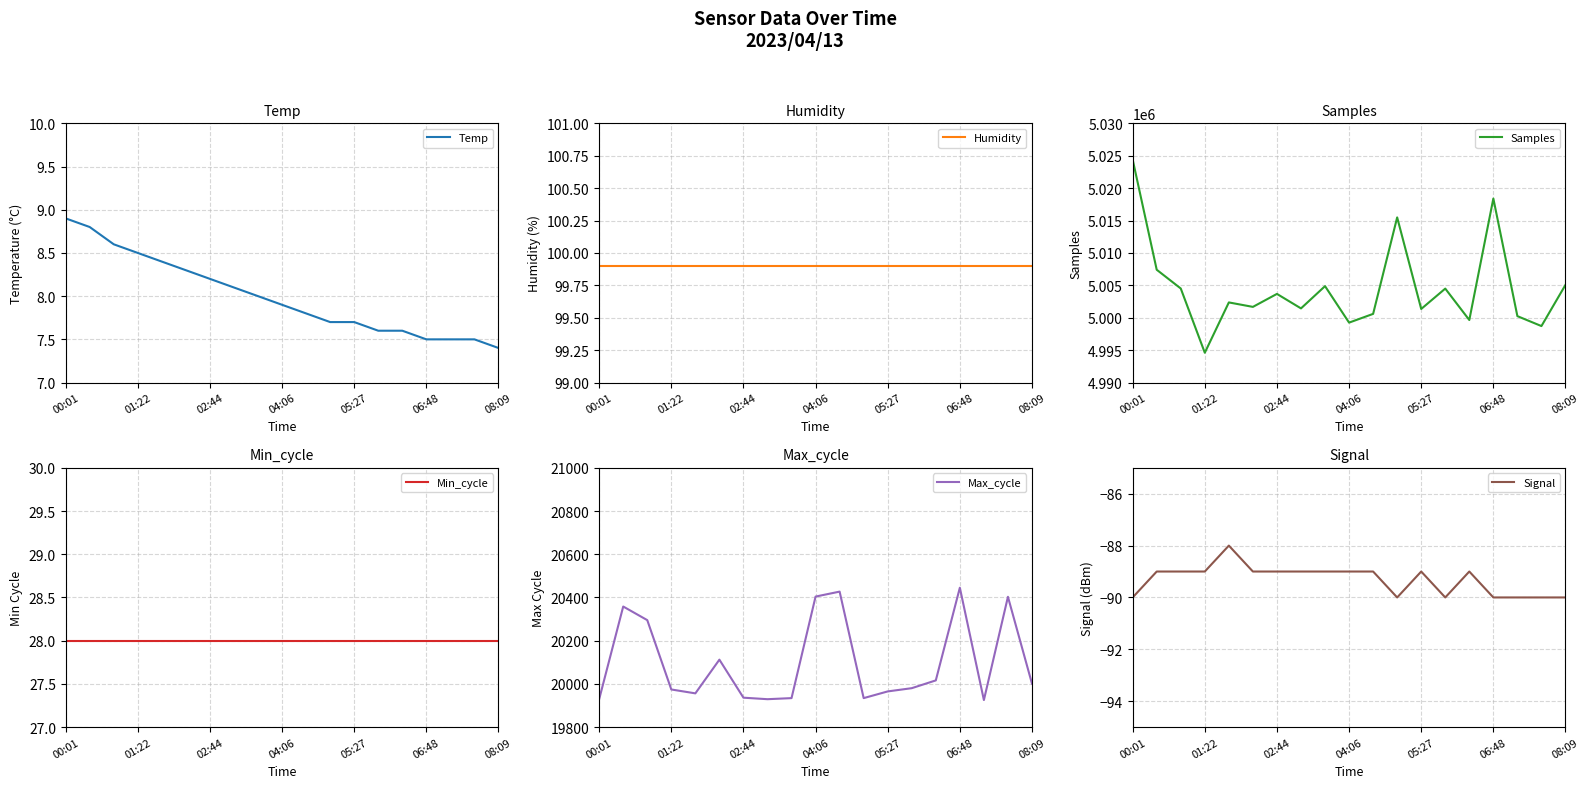

Is this an area chart (filled region under the line)?

No